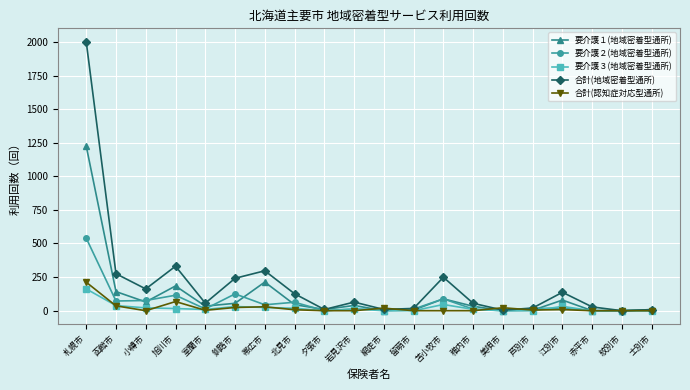

What is the sum of all 要介護３(地域密着型通所) values?

420